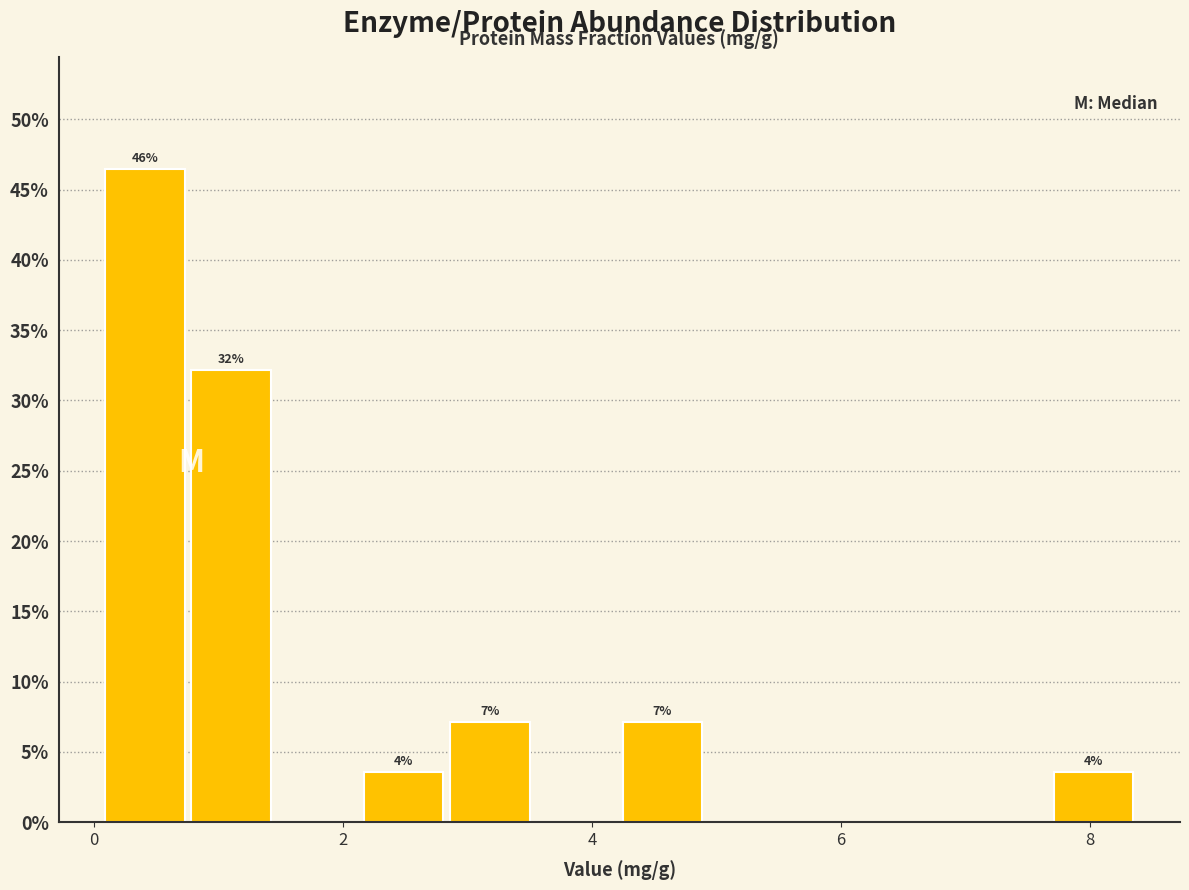

Around what value on the x-axis is the tallest bar? Give the approximate position of its centre, as read against the axis.

0.4